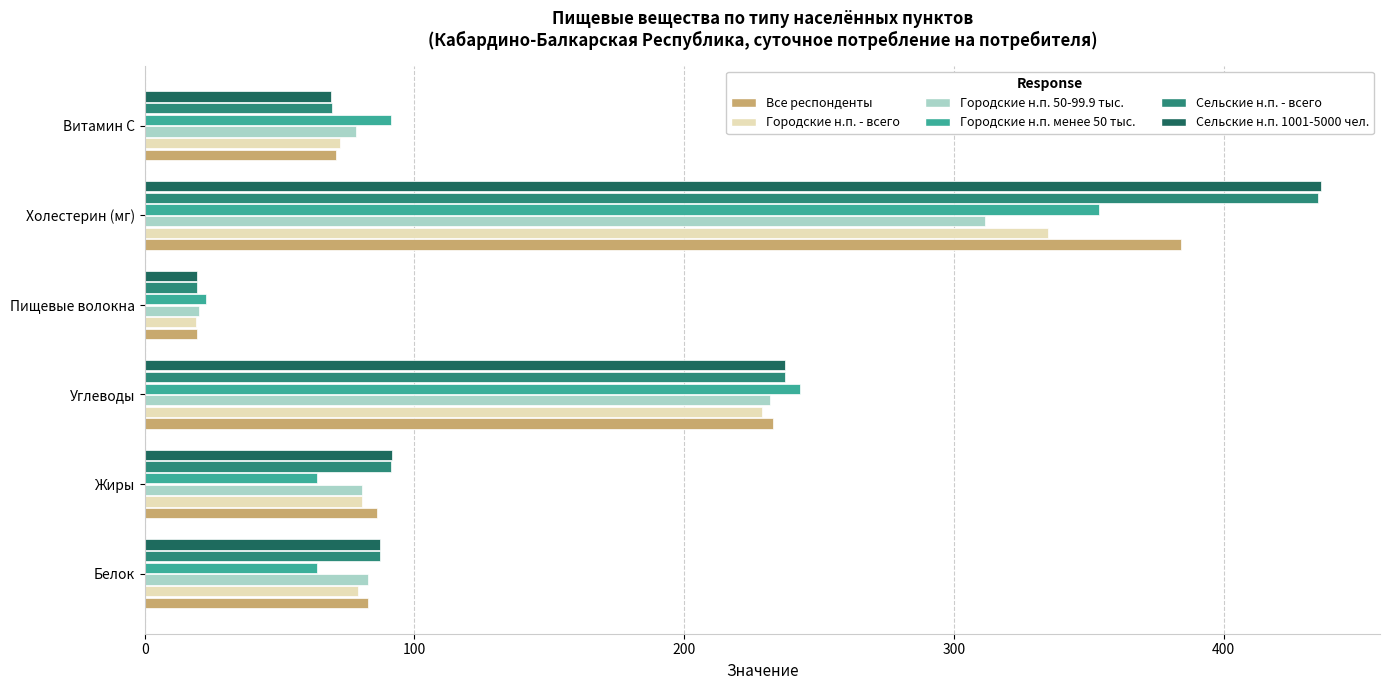

True or false: Городские н.п. - всего has a value of 80.7 at Жиры.

True